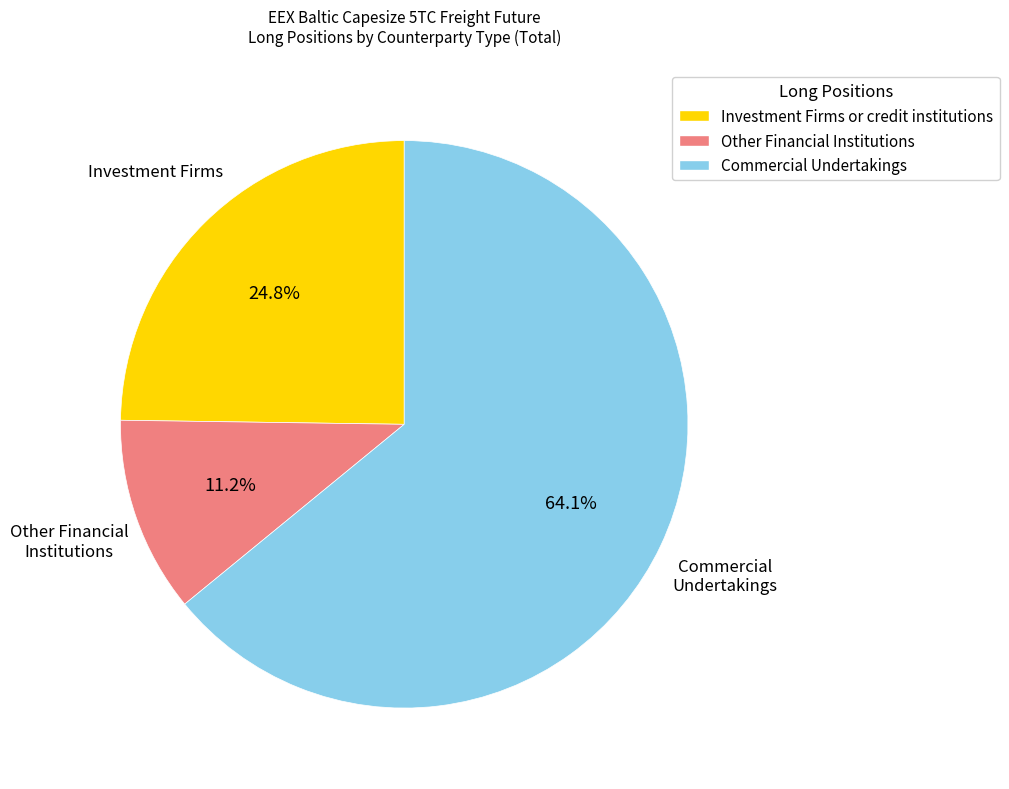

Does any single category account for the majority?

Yes